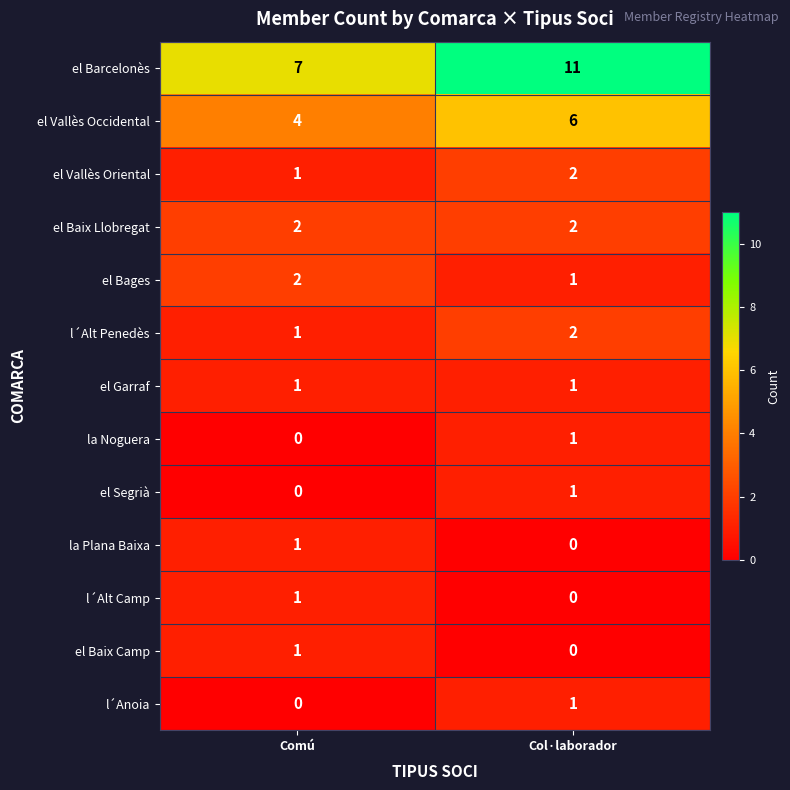

Which category has the highest value across all series?

Col·laborador